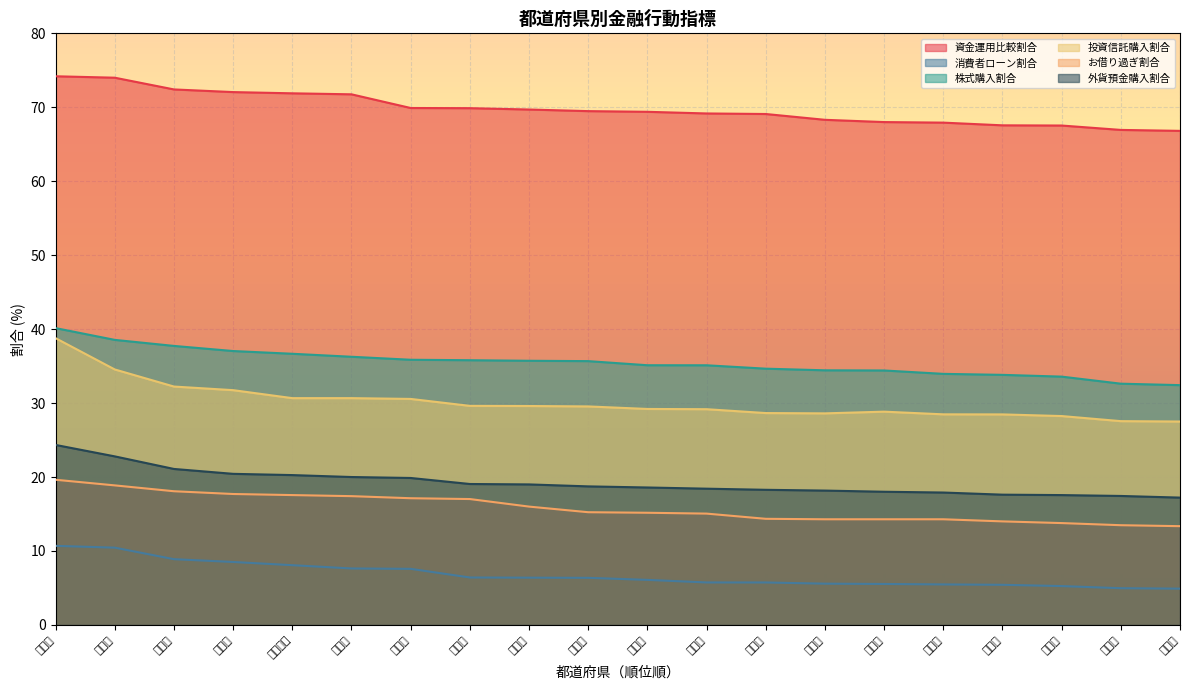

Which category has the lowest value in the 資金運用比較割合 series?

北海道